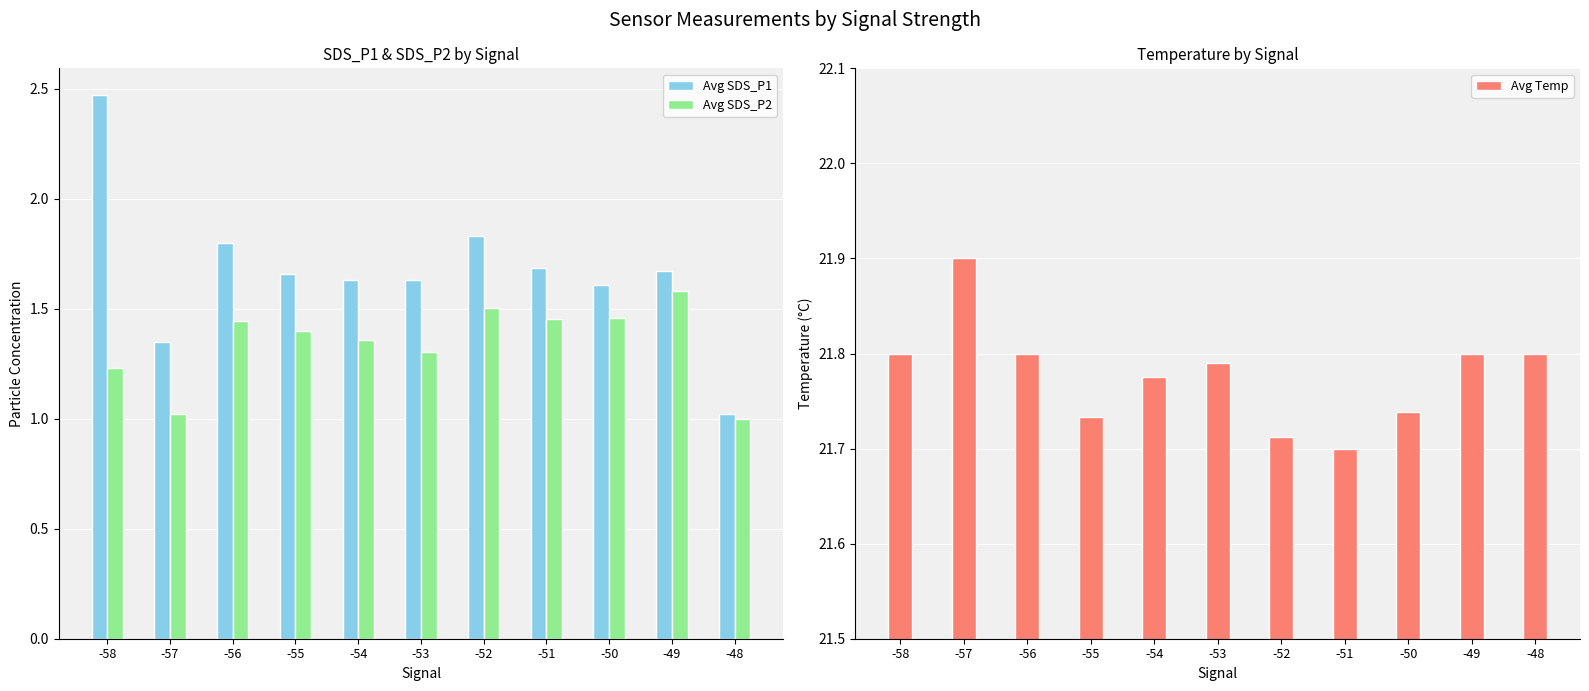

Are the bars horizontal?

No